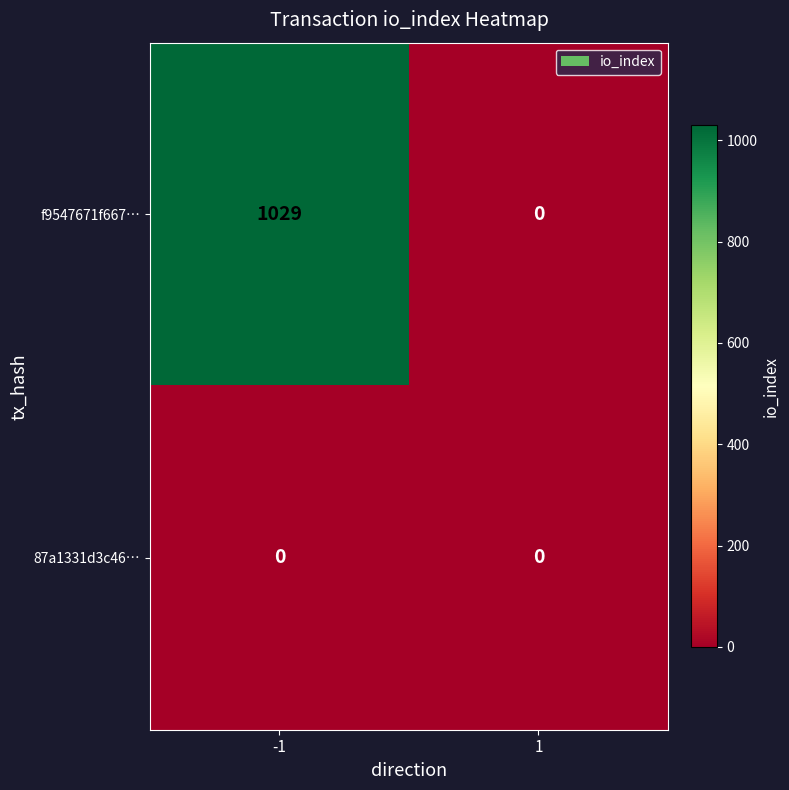

What is the total value across all series at -1?

1029